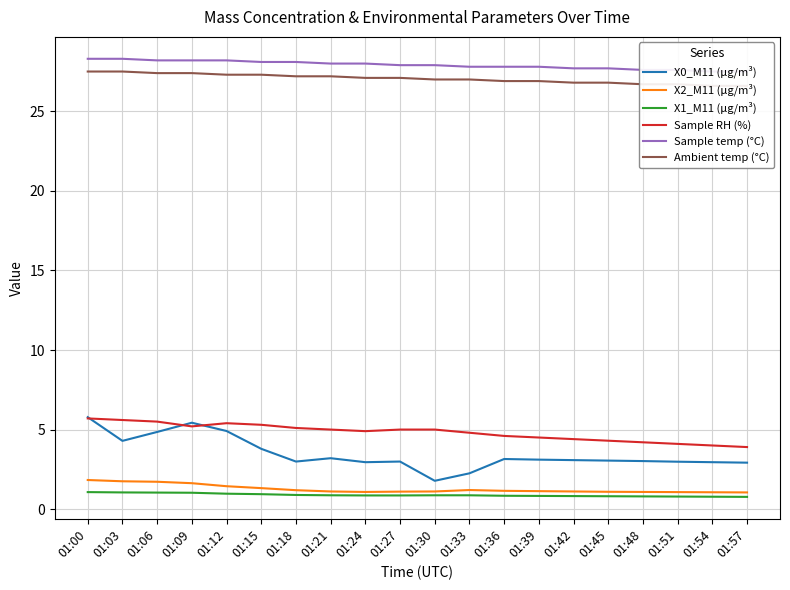

Is this an area chart (filled region under the line)?

No